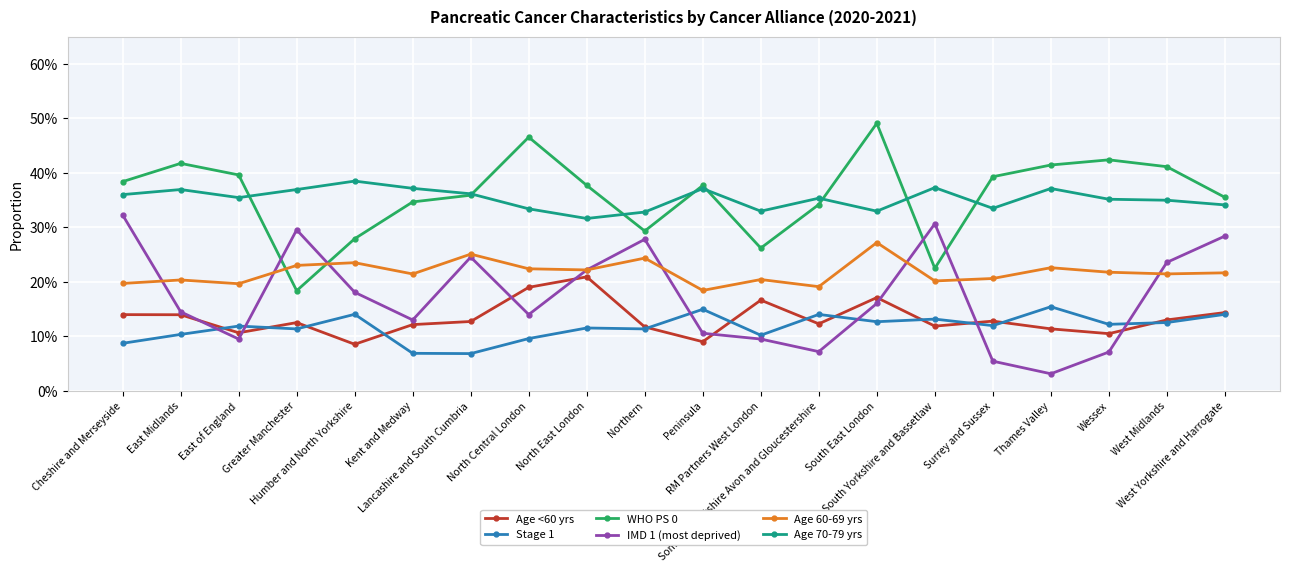

Where is the first local maximum for Age 60-69 yrs?

East Midlands